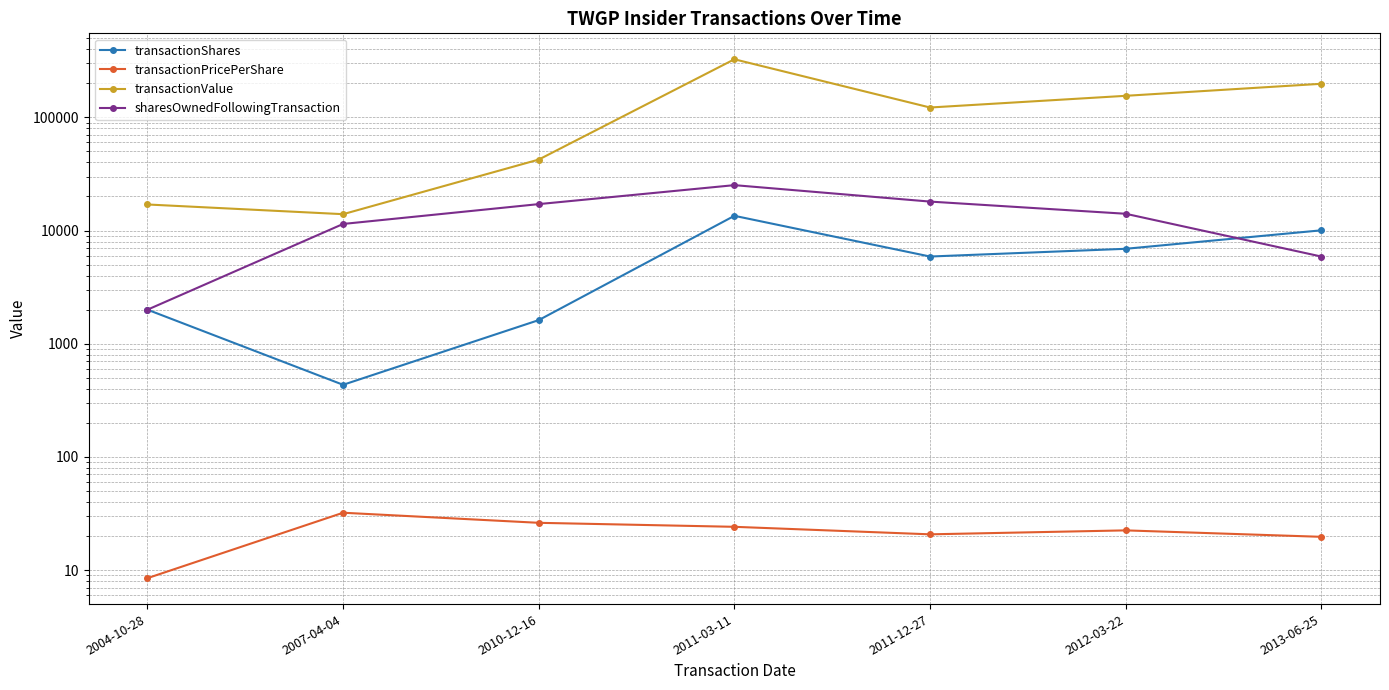

What is the sum of the transactionPricePerShare values at 2011-03-11 and 2013-06-25?

43.8